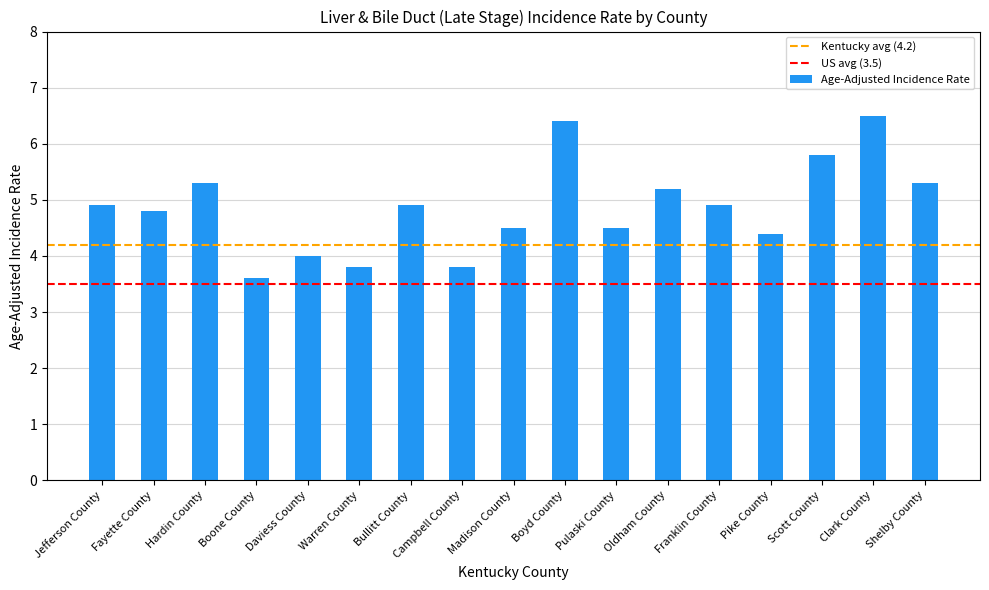

What is the average value?

4.9